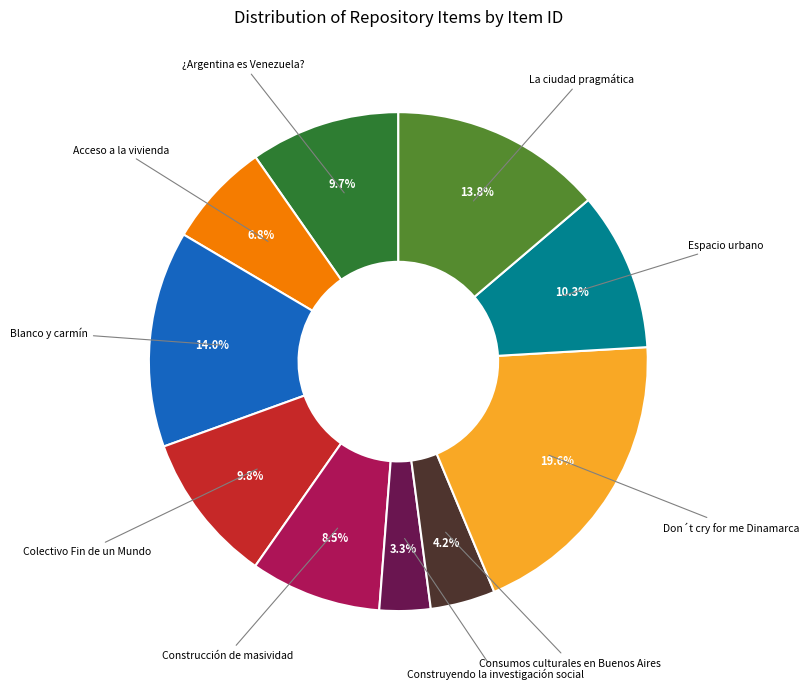

Is there any slice that represents more than half of the pie?

No